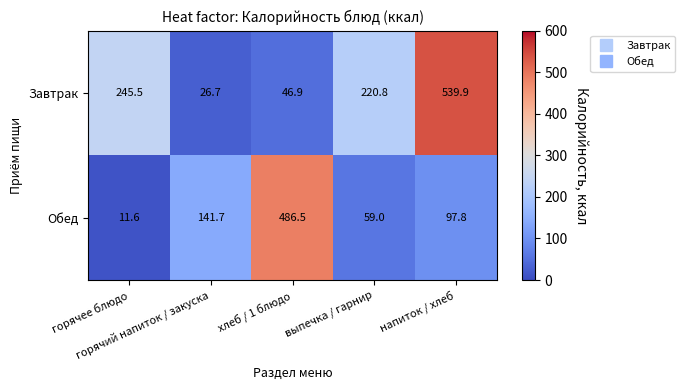

What is the difference between the maximum and minimum values in the Завтрак series?

513.2